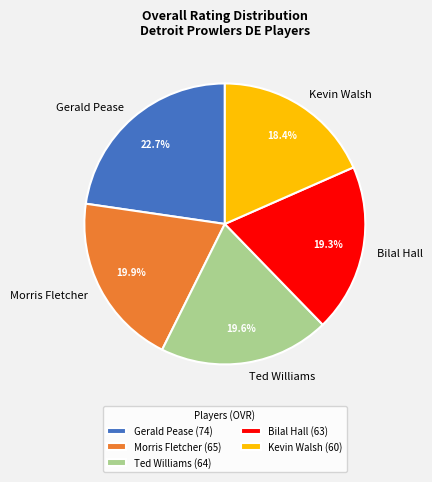

The Bilal Hall slice represents 19% of the pie. True or false?

True